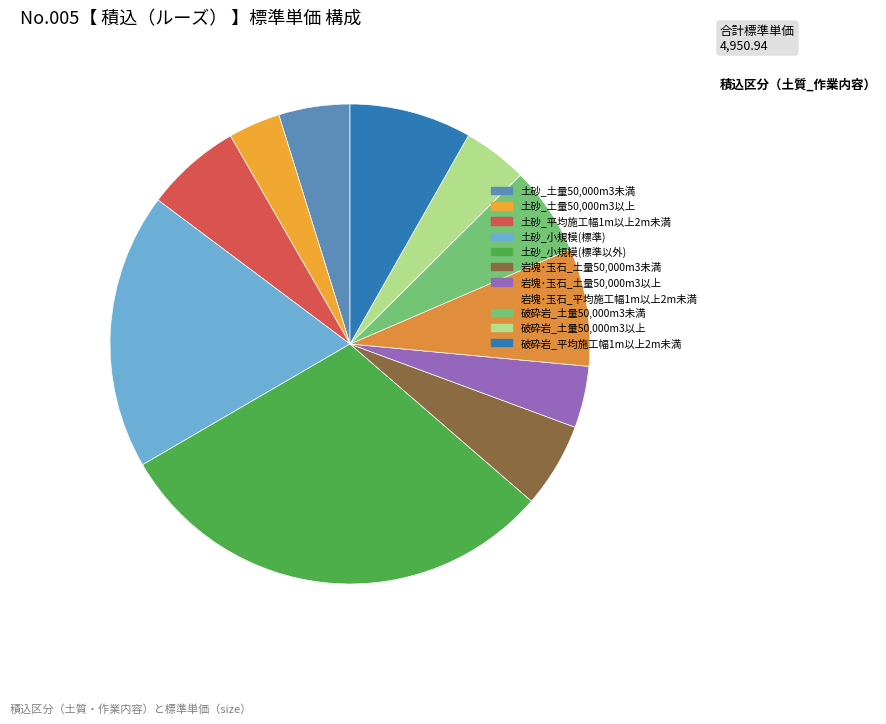

Is there a majority slice in this chart?

No